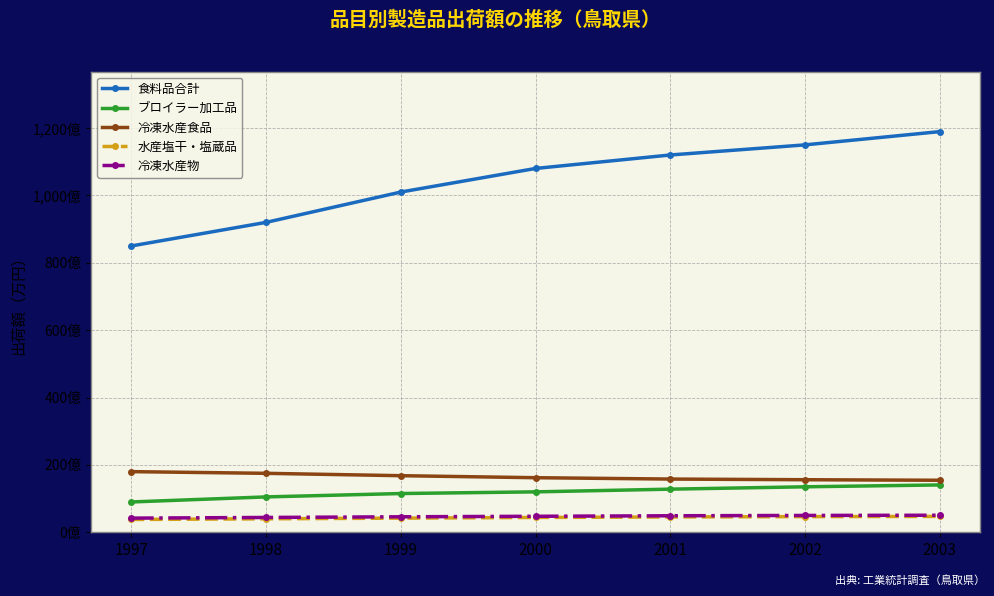

Reading left to right, list all the values displayed in this chart.

食料品合計: 8500000	9200000	10100000	10800000	11200000	11500000	11893413
ブロイラー加工品: 900000	1050000	1150000	1200000	1280000	1350000	1405299
冷凍水産食品: 1800000	1750000	1680000	1620000	1580000	1560000	1544210
水産塩干・塩蔵品: 380000	400000	420000	440000	455000	465000	470990
冷凍水産物: 420000	440000	460000	475000	490000	500000	506157